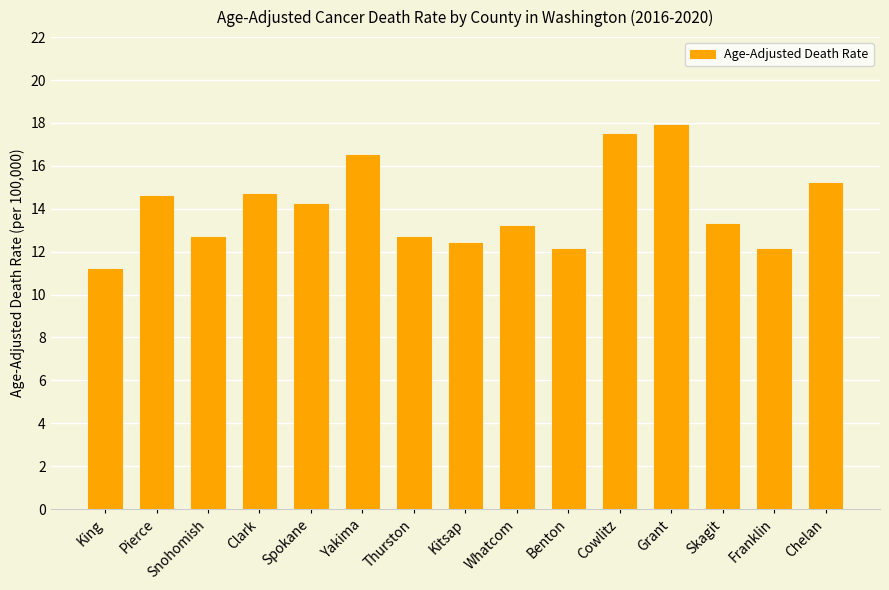

What is the maximum value shown in the chart?

17.9